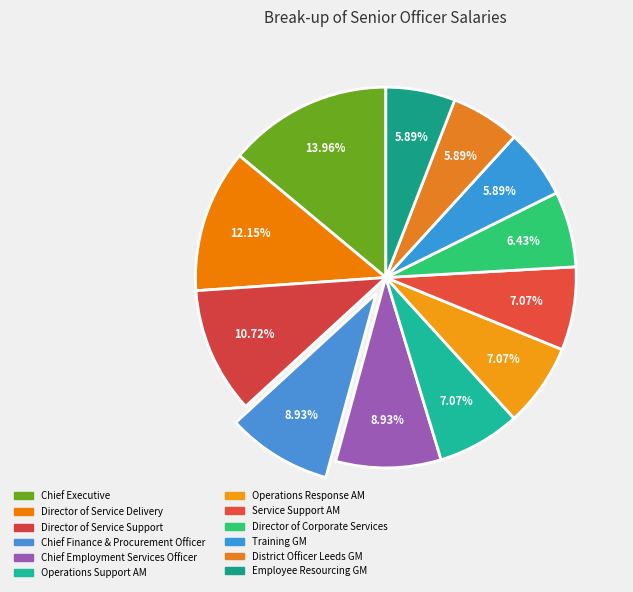

How many slices are in this pie chart?

12